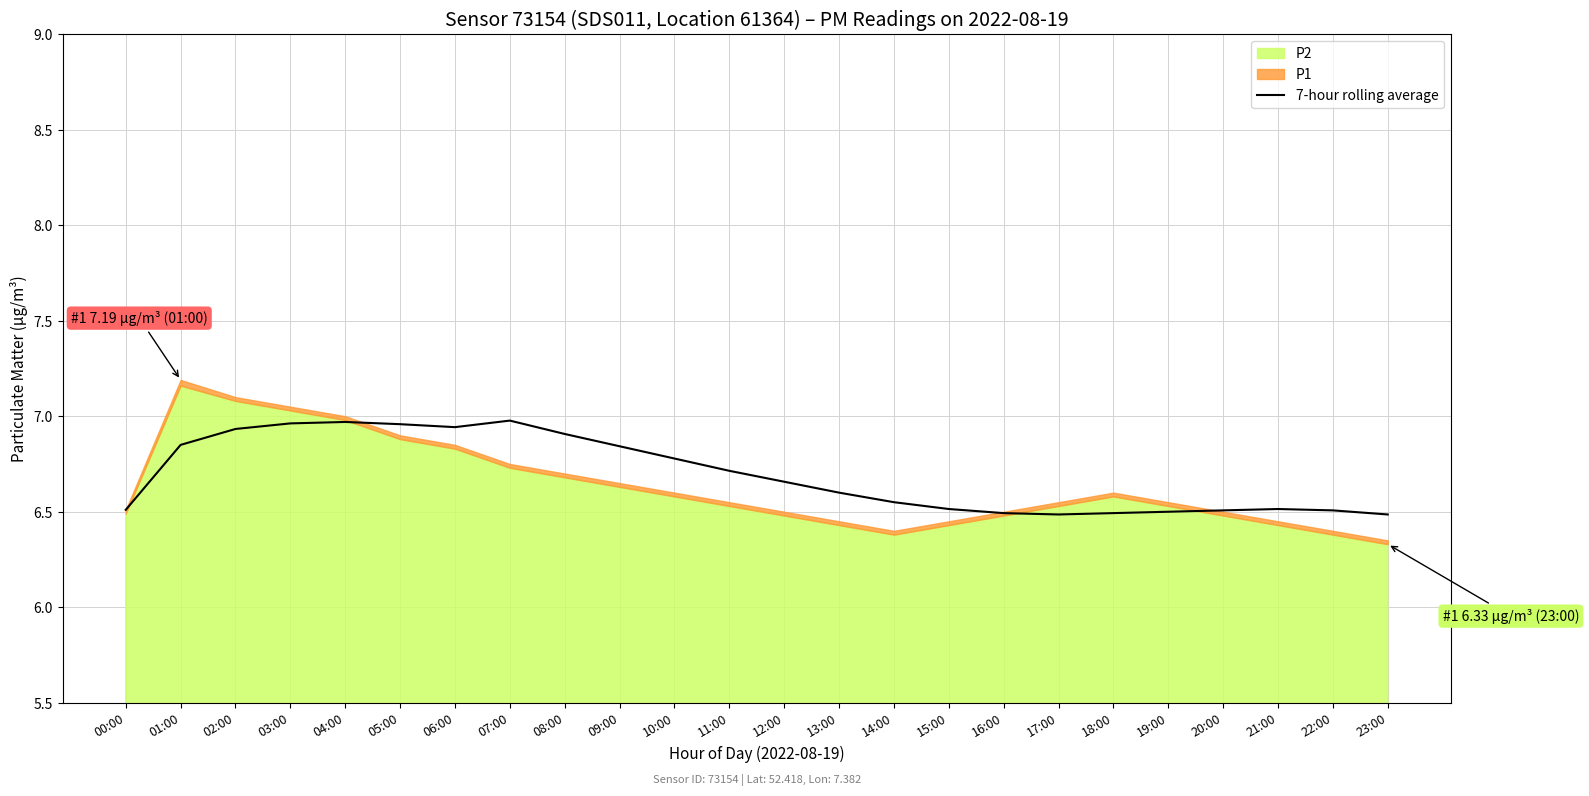

True or false: 7-hour rolling average has a value of 6.5 at 00:00.

True